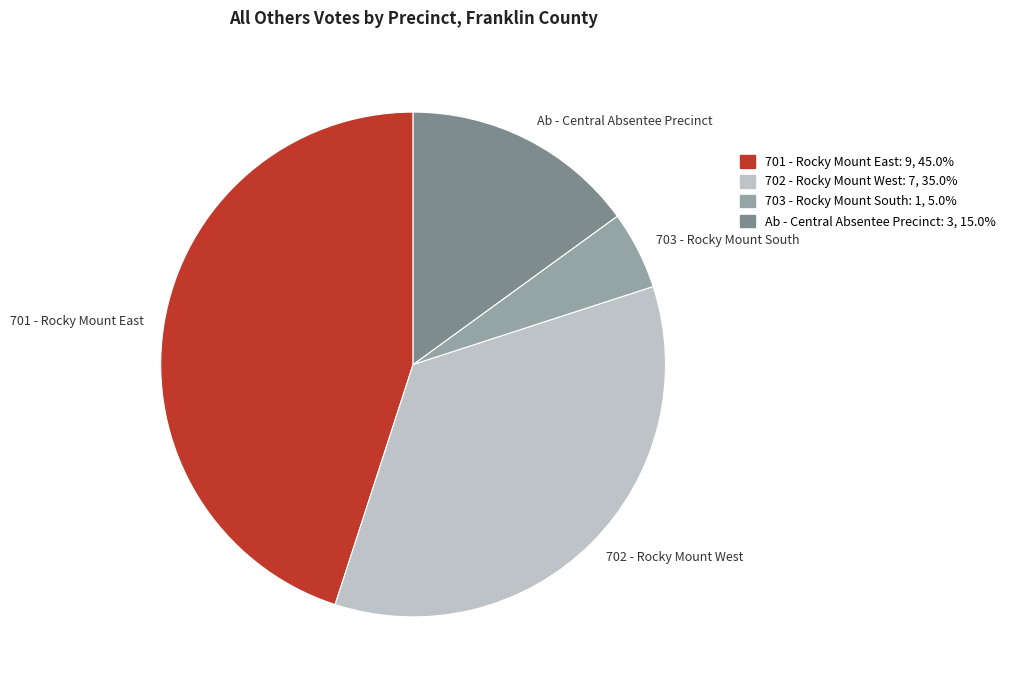

Do 701 - Rocky Mount East and Ab - Central Absentee Precinct together represent more than half of the pie?

Yes